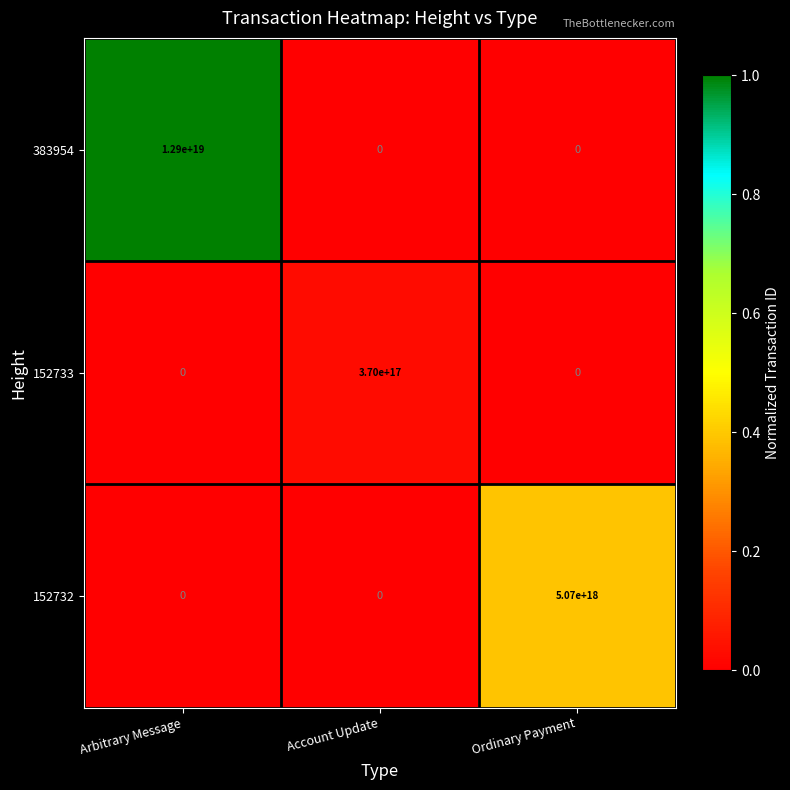

Which series changed the most between Account Update and Ordinary Payment?

152732